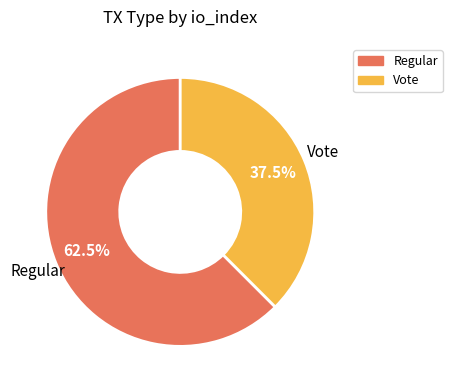

Count the number of slices in the pie.

2